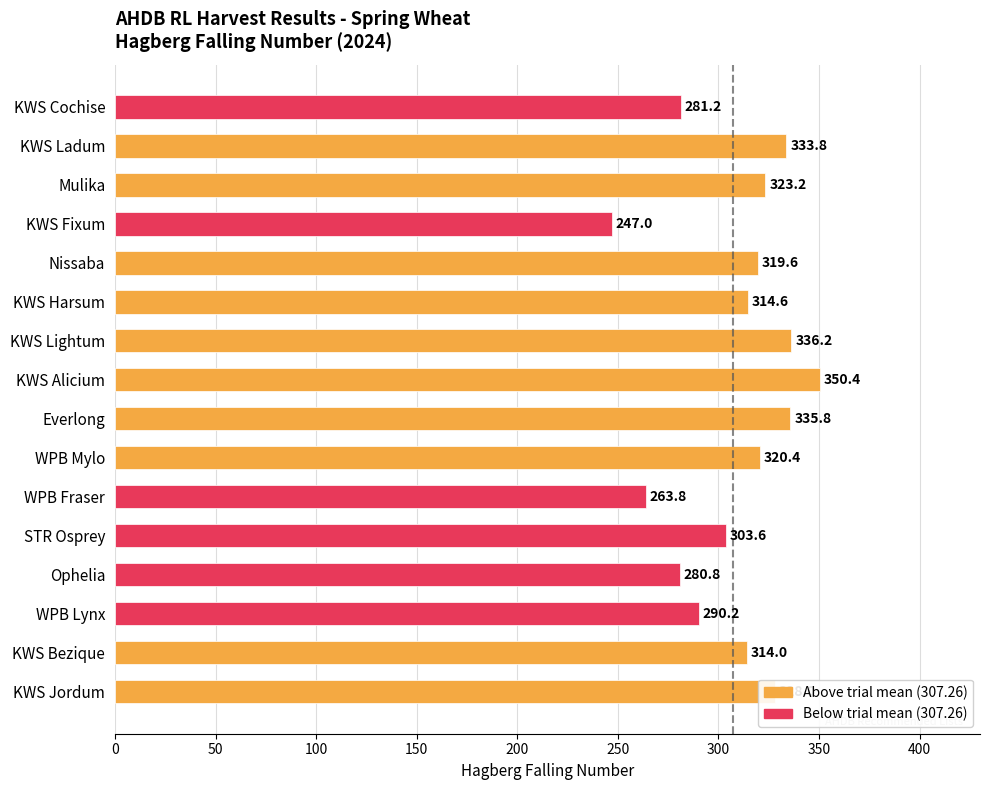

What value does the data have at WPB Lynx?

290.2